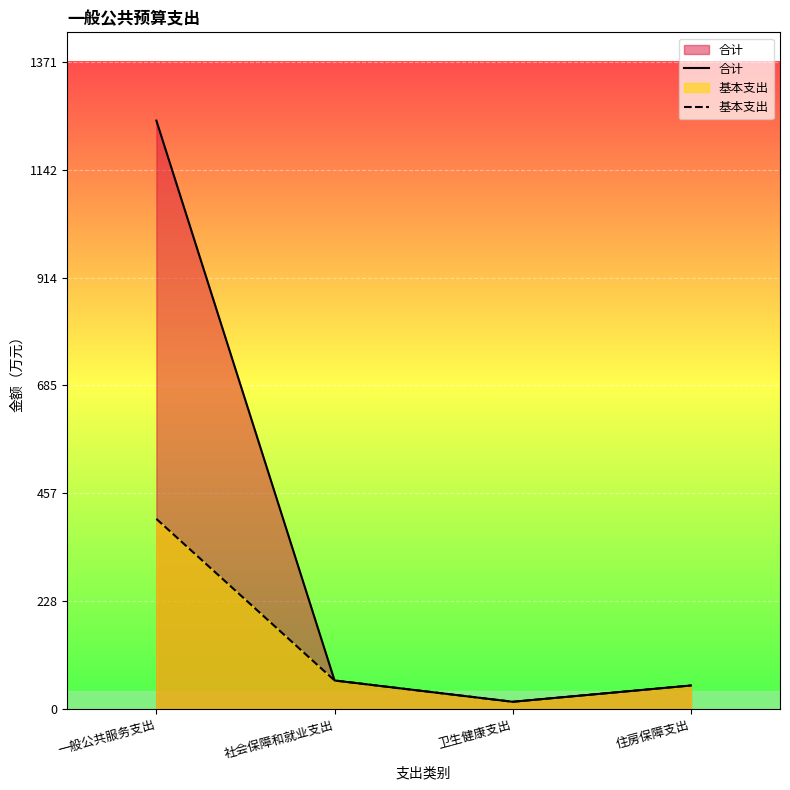

List the labels in order of 基本支出 value, largest first.

一般公共服务支出, 社会保障和就业支出, 住房保障支出, 卫生健康支出